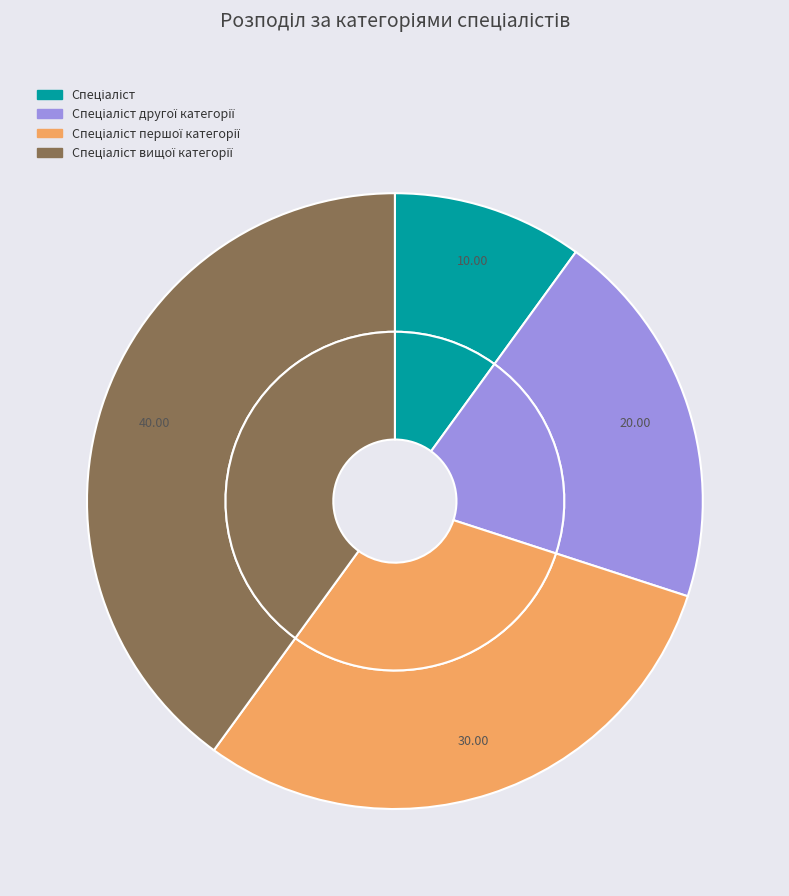

Which category has the biggest portion of the pie?

Спеціаліст вищої категорії